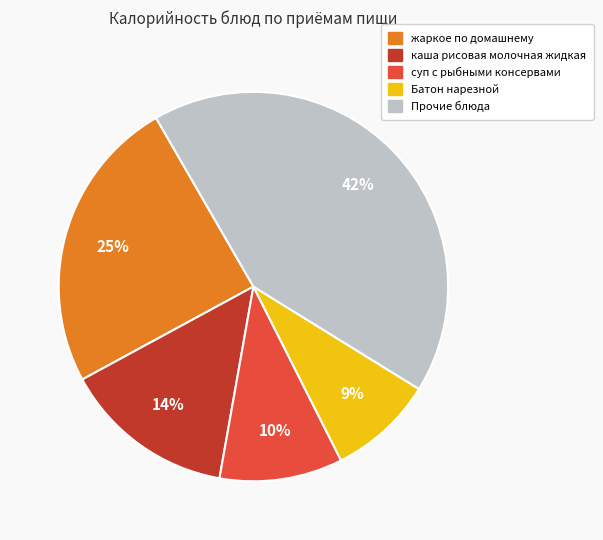

Is there a majority slice in this chart?

No